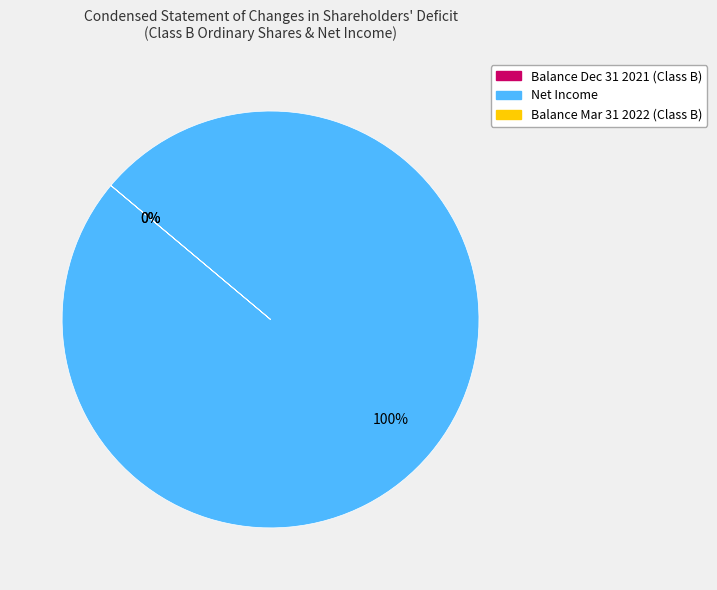

The Balance—December 31, 2021 slice represents 1% of the pie. True or false?

False